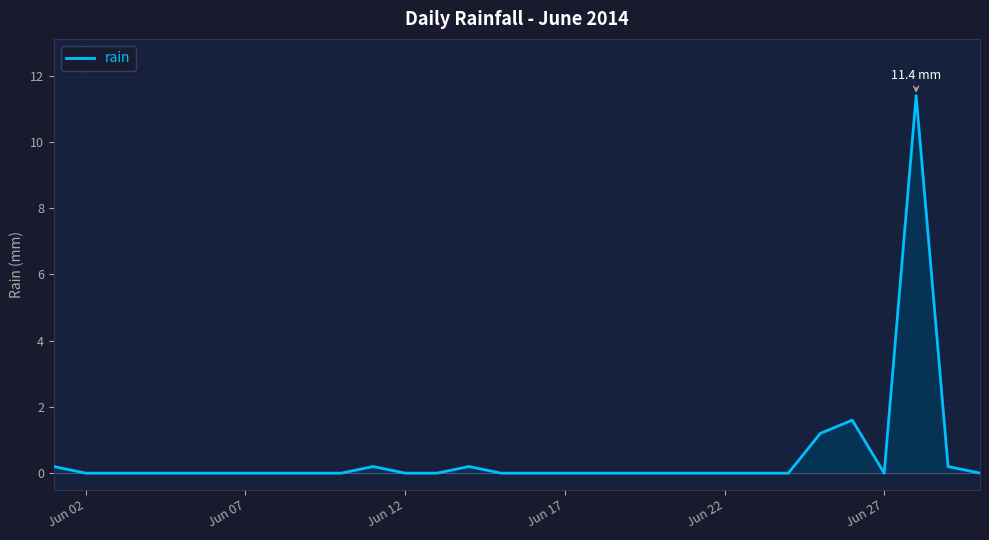

What is the difference between the maximum and minimum values?

11.4